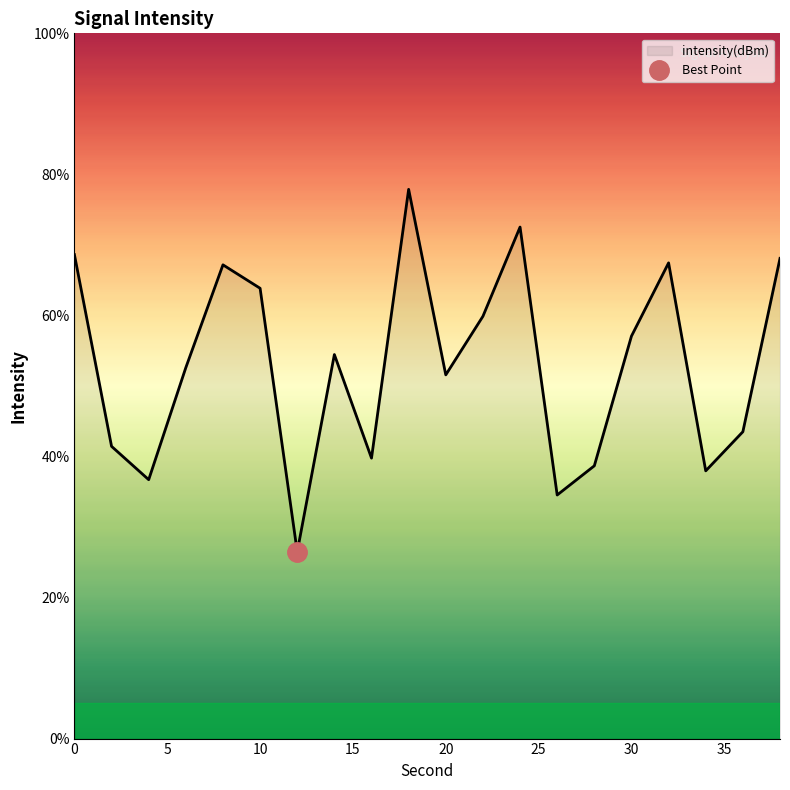

What is the average value?

53.0